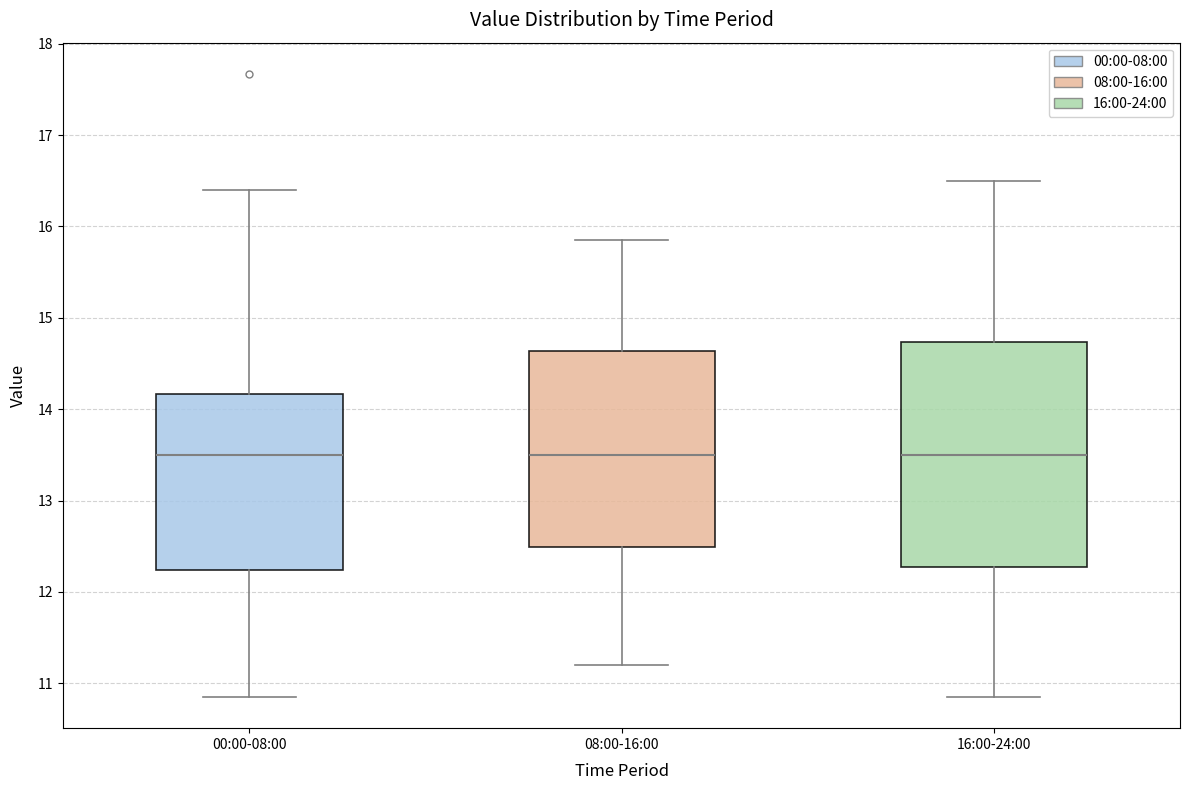

Where does the upper whisker of the box for 00:00-08:00 end on the y-axis? The values are not printed on the chart, so give them approximately, as read against the axis.

16.4